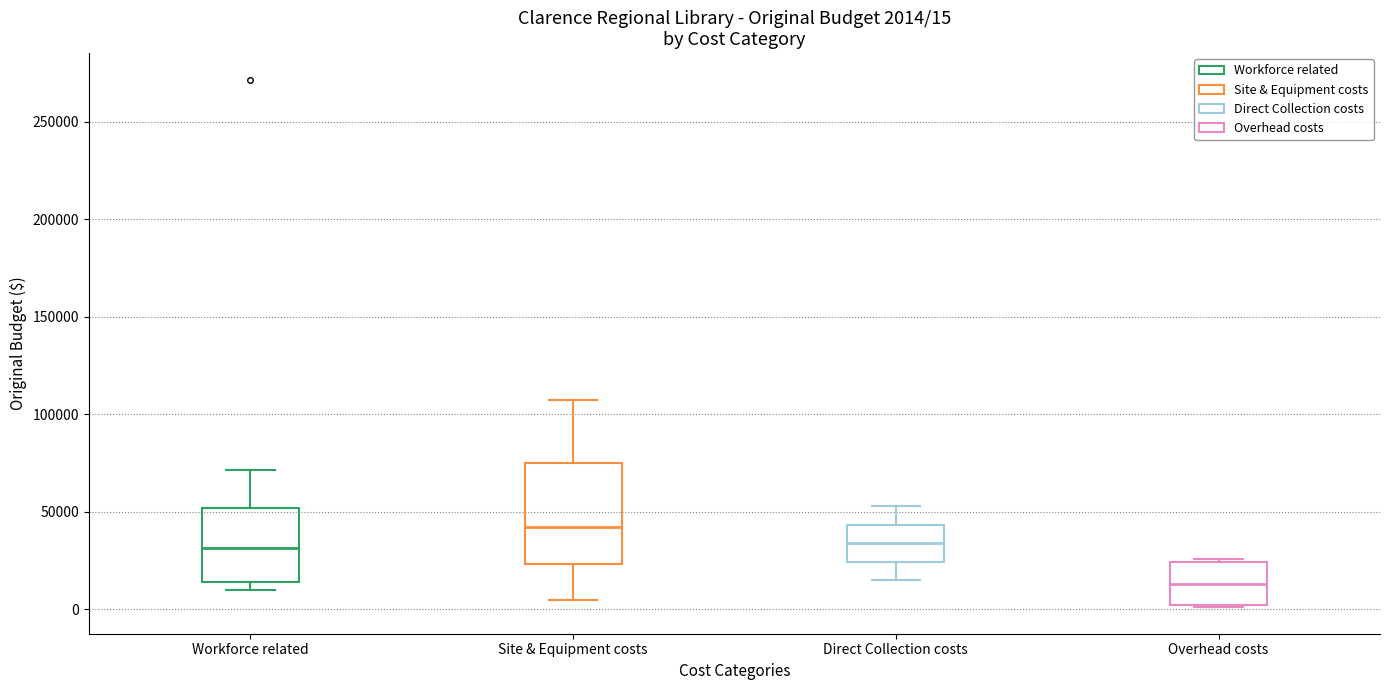

Which box is the tallest, from its lower edge to its upper edge?

Site & Equipment costs